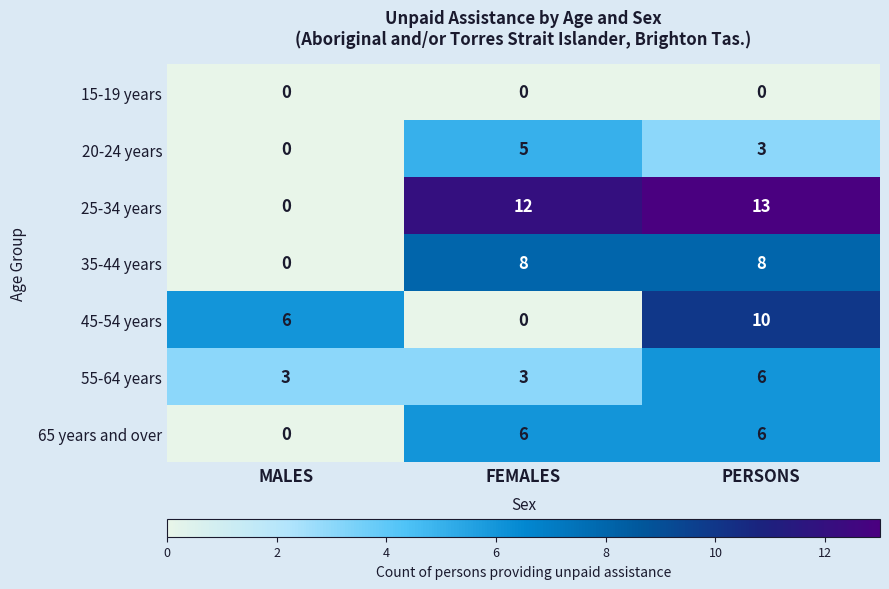

Which series has the widest spread of values?

25-34 years